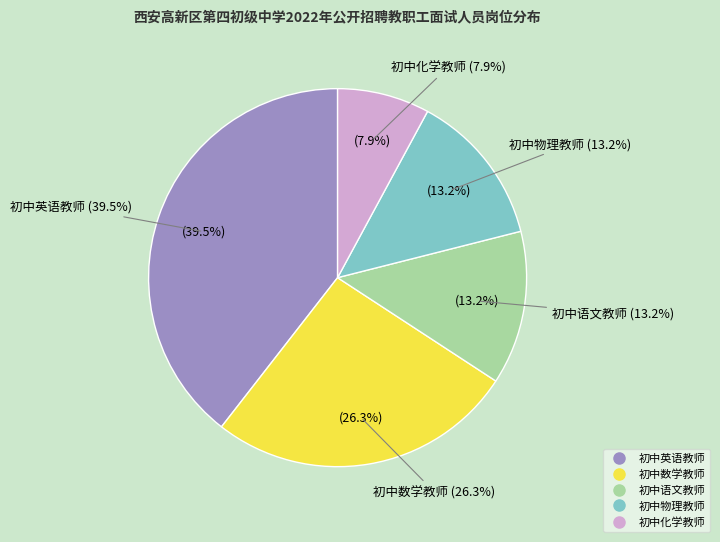

True or false: 初中化学教师 accounts for 1% of the total.

False